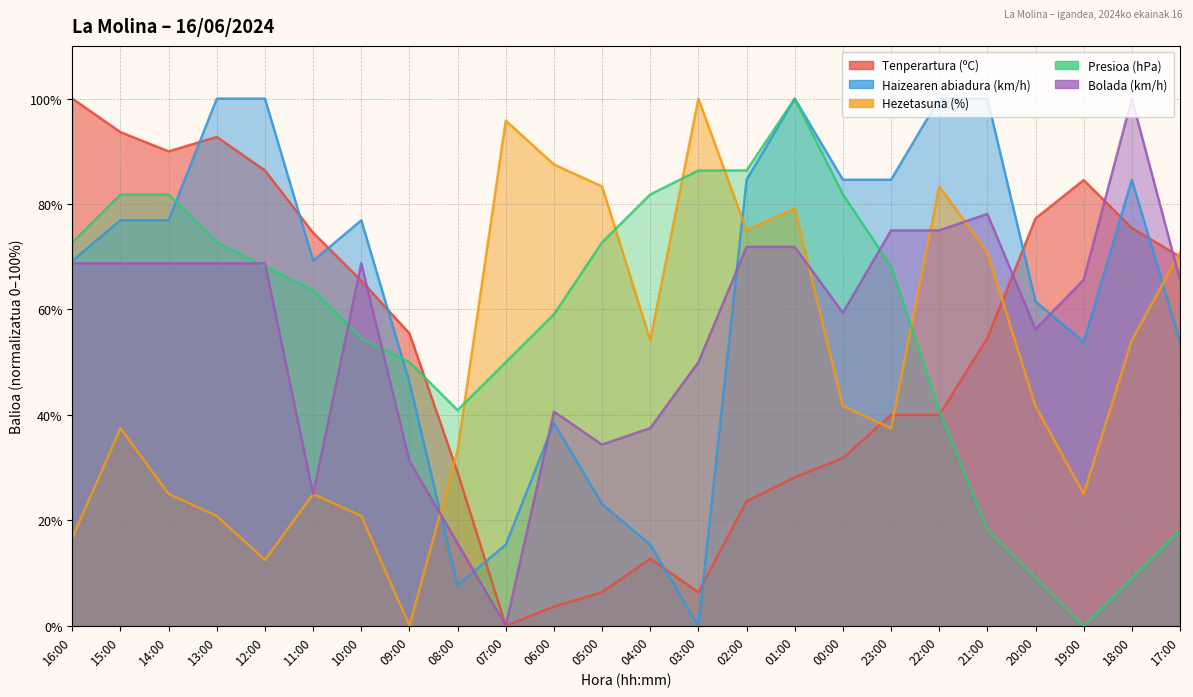

At which label is Presioa (hPa) closest to 50?

09:00